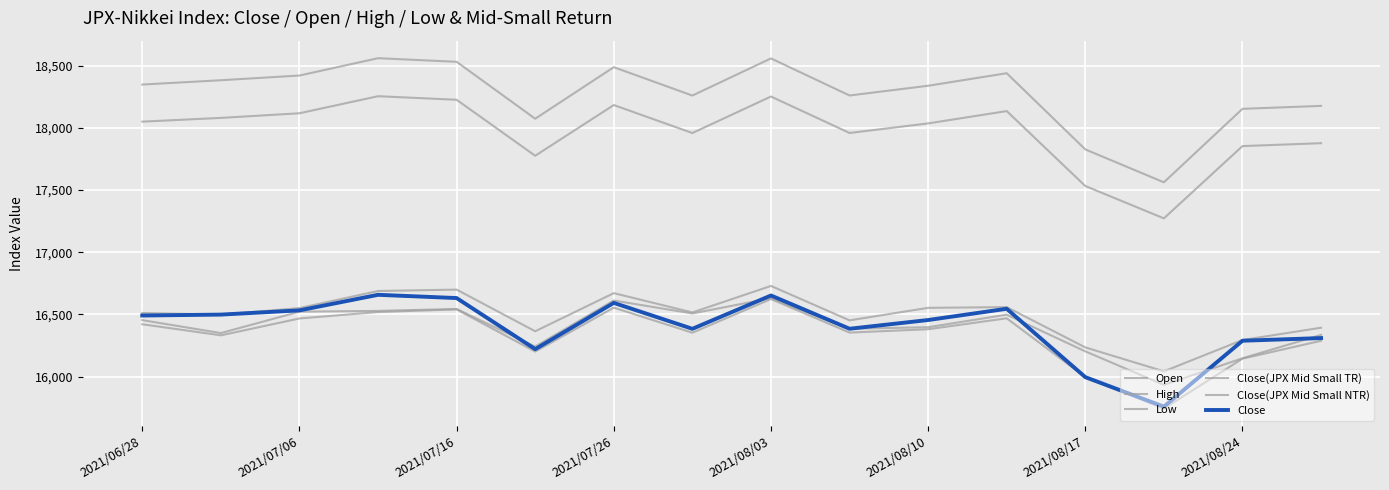

Which category has the lowest value in the Close(JPX Mid Small NTR) series?

13